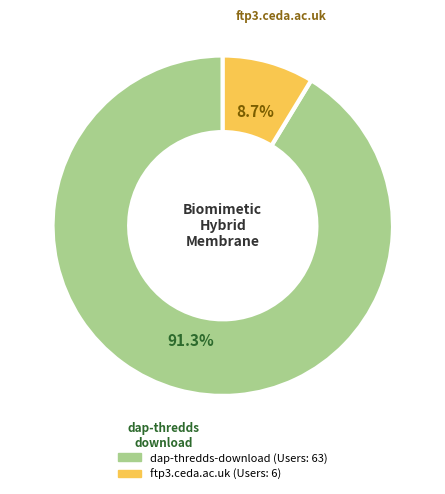

What percentage is NOT represented by dap-thredds-download?

8.7%